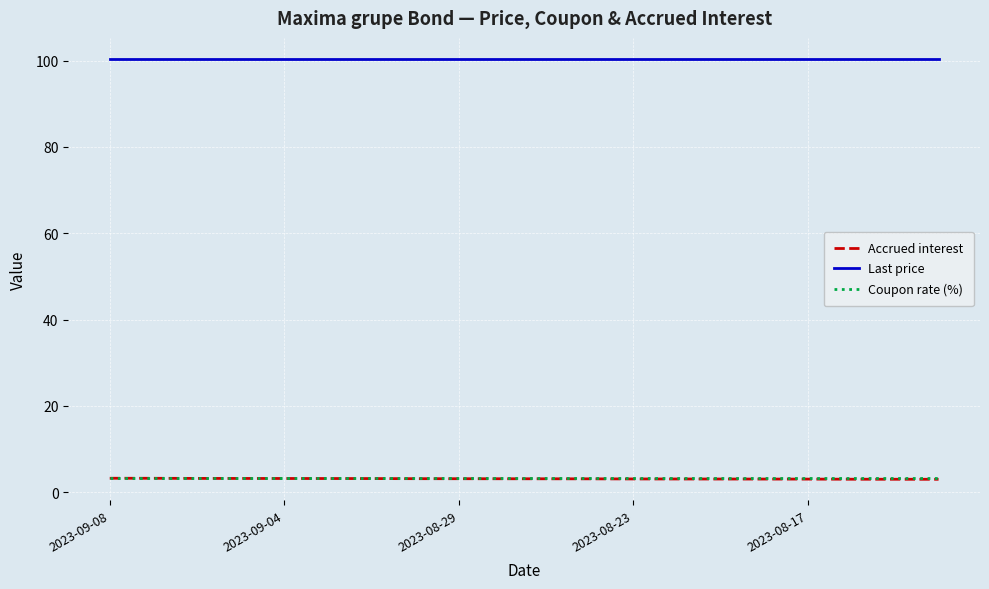

Which series has the largest total across all categories?

Last price